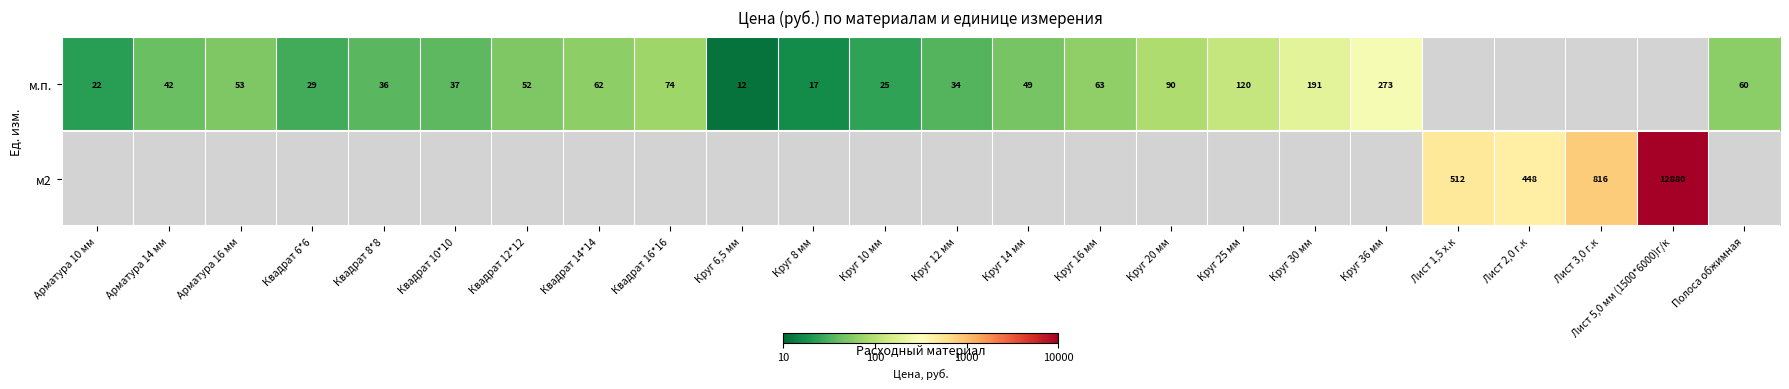

Is the value of м2 at Лист 2,0 г.к greater than the value of м.п. at Круг 36 мм?

Yes